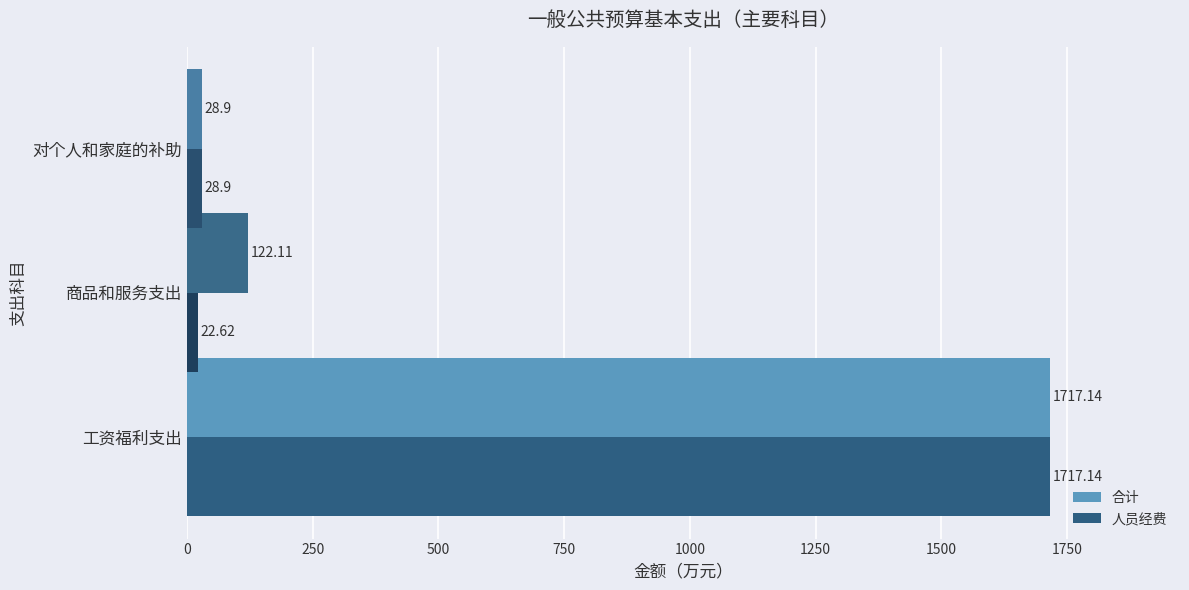

At which label does 合计 reach its peak?

工资福利支出